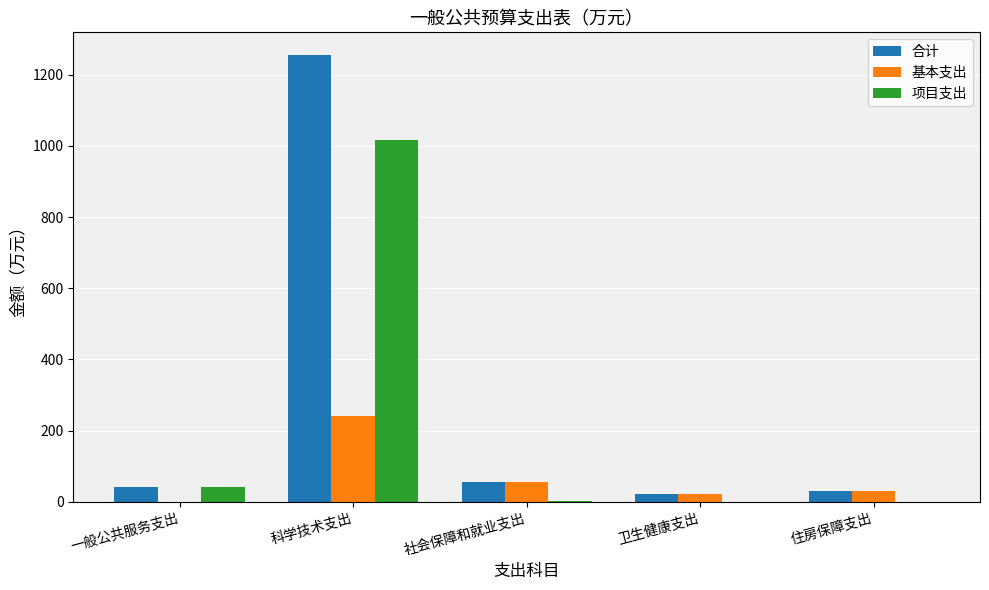

Which label corresponds to the largest value in the chart?

科学技术支出